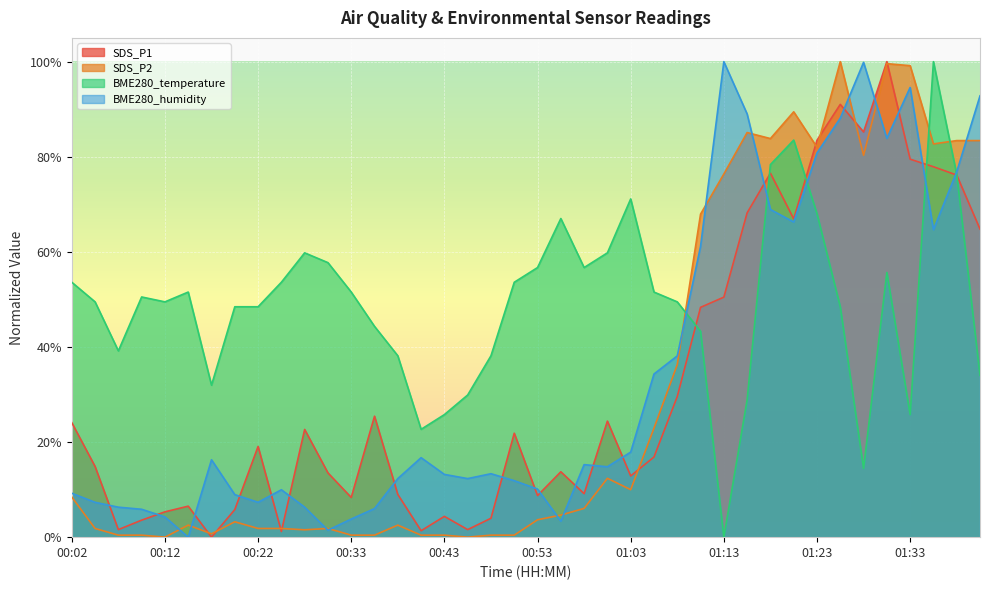

How many lines are shown in the chart?

4